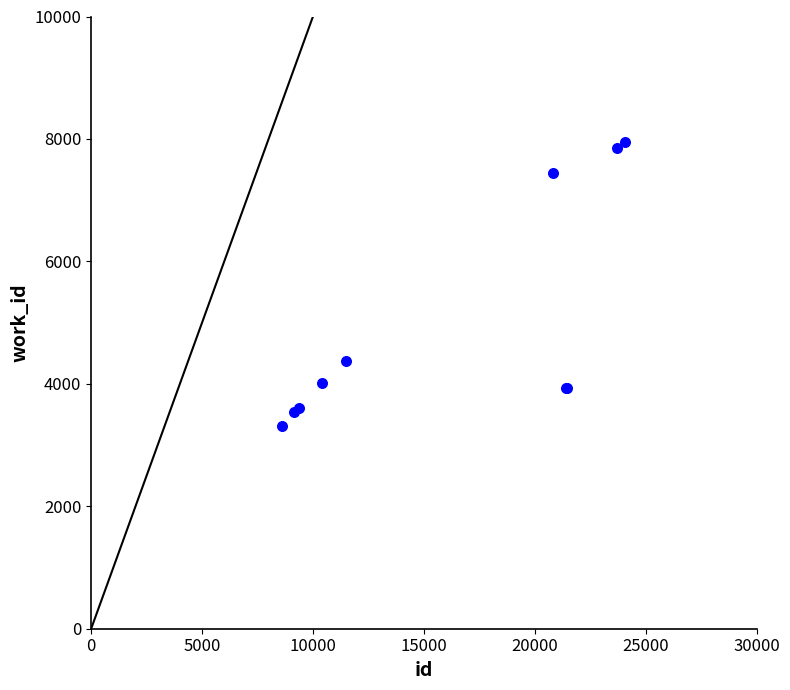

What Y value in the scatter plot is closest to 5631?

4380